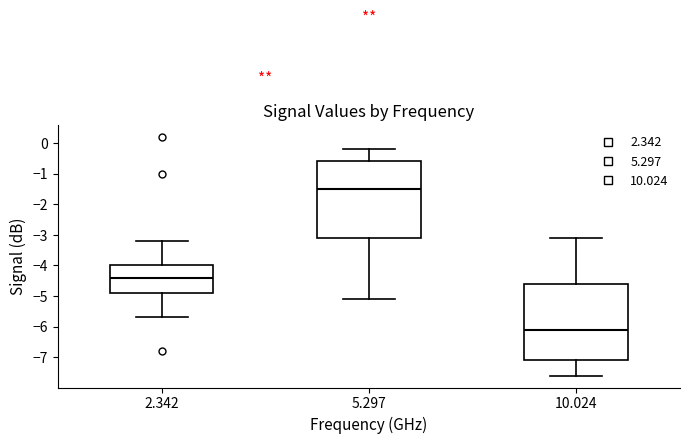

Reading left to right, transcribe this box plot: for each box, give where its median line is, the range the box spans, and where its two whiskers end, as read against the y-axis. The values are not printed on the chart, so give them approximately, as read against the axis.

2.342: median -4.4, box -4.9 to -4.0, whiskers -5.7 to -3.2
5.297: median -1.5, box -3.1 to -0.6, whiskers -5.1 to -0.2
10.024: median -6.1, box -7.1 to -4.6, whiskers -7.6 to -3.1